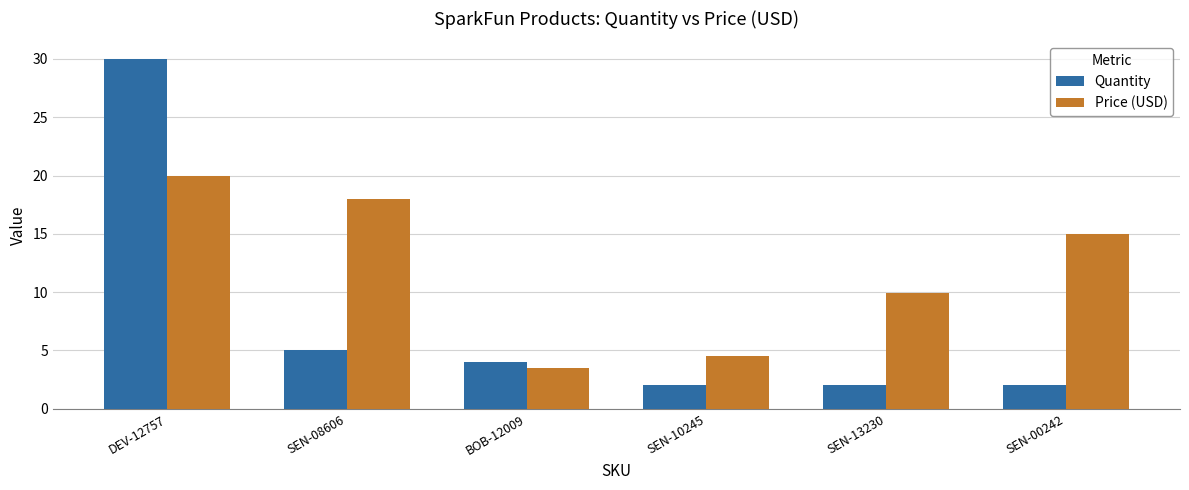

The Quantity series shows 6.1 at BOB-12009. True or false?

False